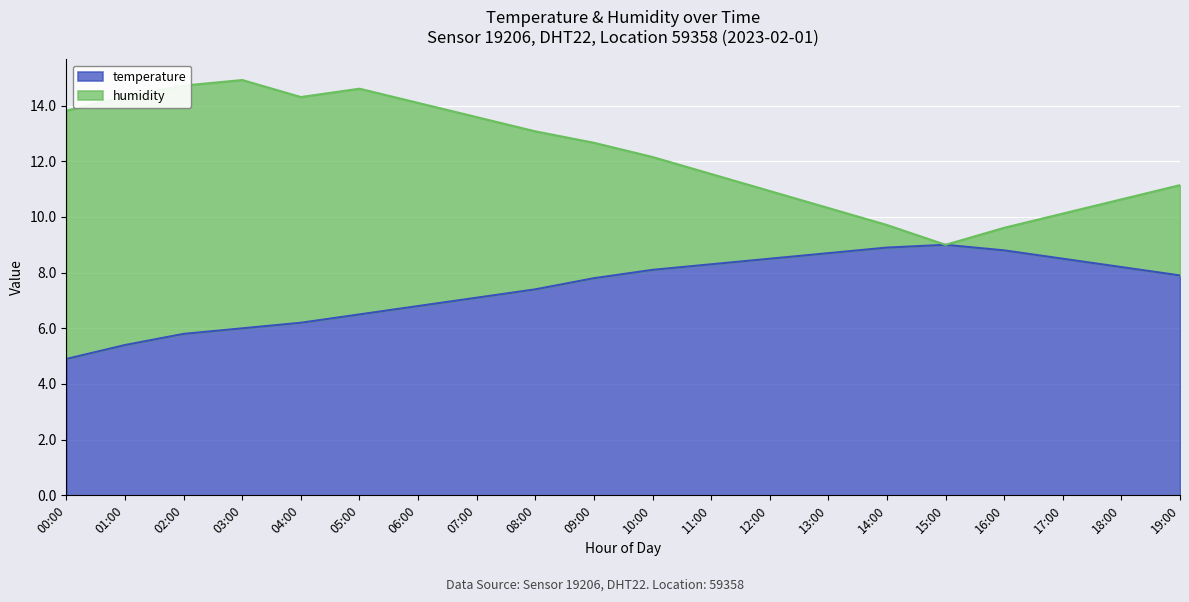

Rank the categories by temperature value from highest to lowest.

15:00, 14:00, 16:00, 13:00, 12:00, 17:00, 11:00, 18:00, 10:00, 19:00, 09:00, 08:00, 07:00, 06:00, 05:00, 04:00, 03:00, 02:00, 01:00, 00:00